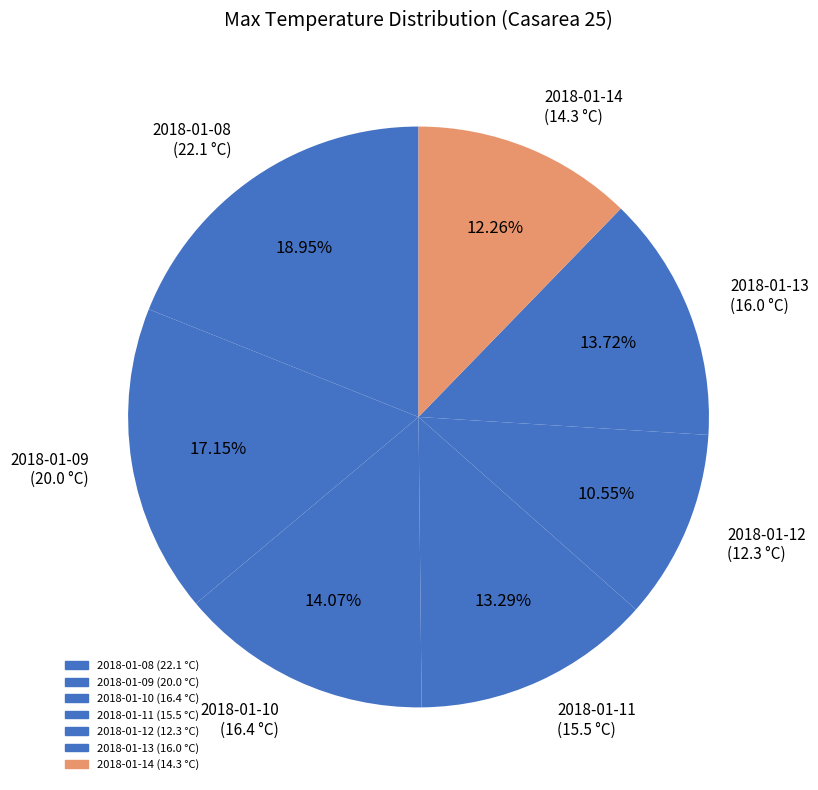

Is there any slice that represents more than half of the pie?

No